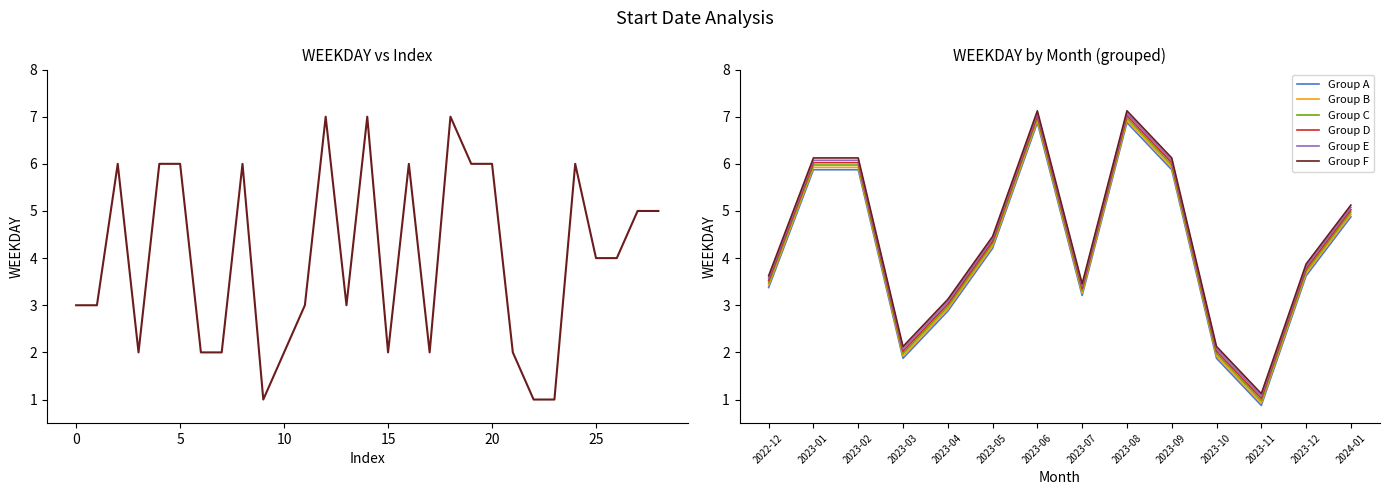

At which label does Group F first exceed 4?

2023-01